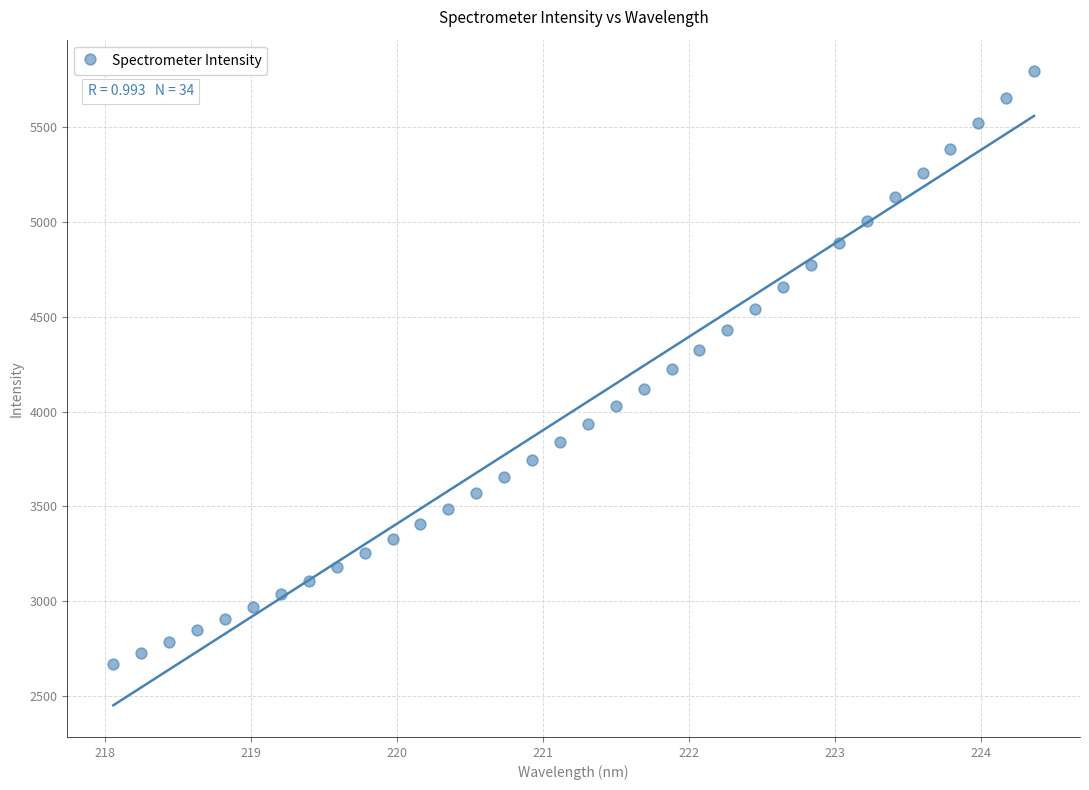

What is the range of Y values (max minus min)?

3122.3